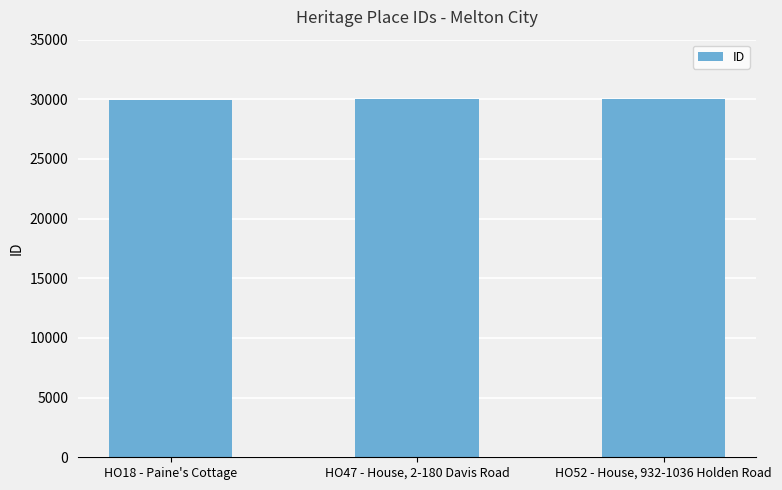

What position from the right is HO47 - House, 2-180 Davis Road?

2